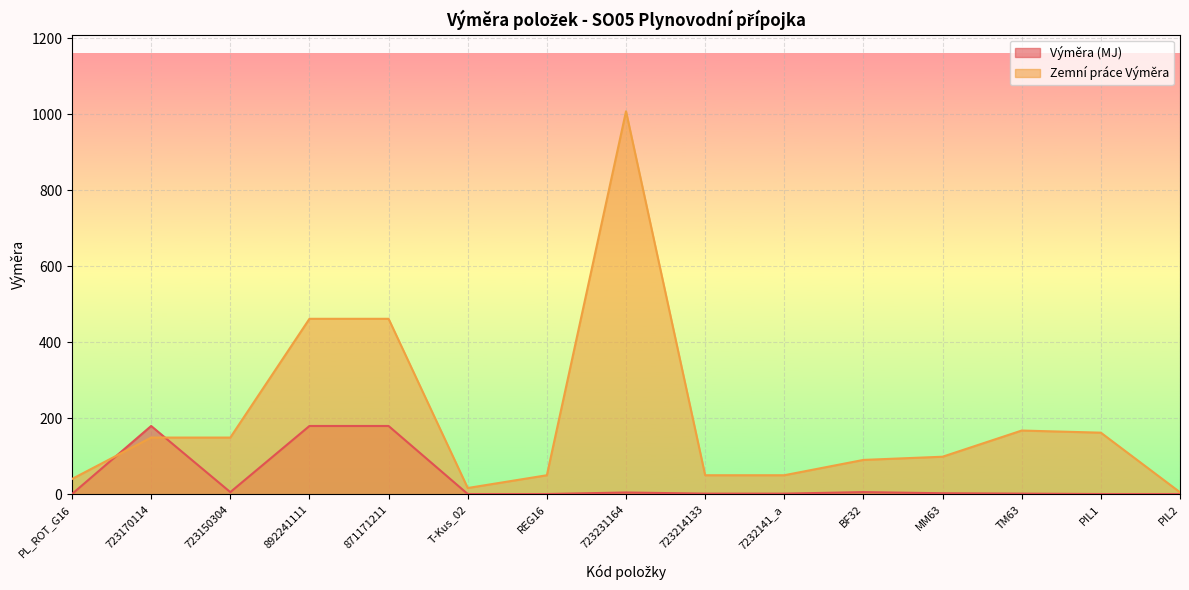

What is the total value across all series at TM63?

170.0